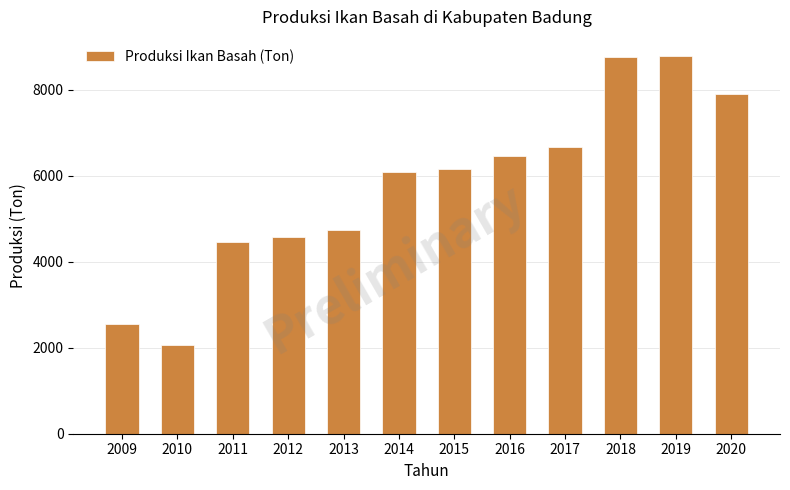

The chart shows a value of 2054.7 at 2010. True or false?

True